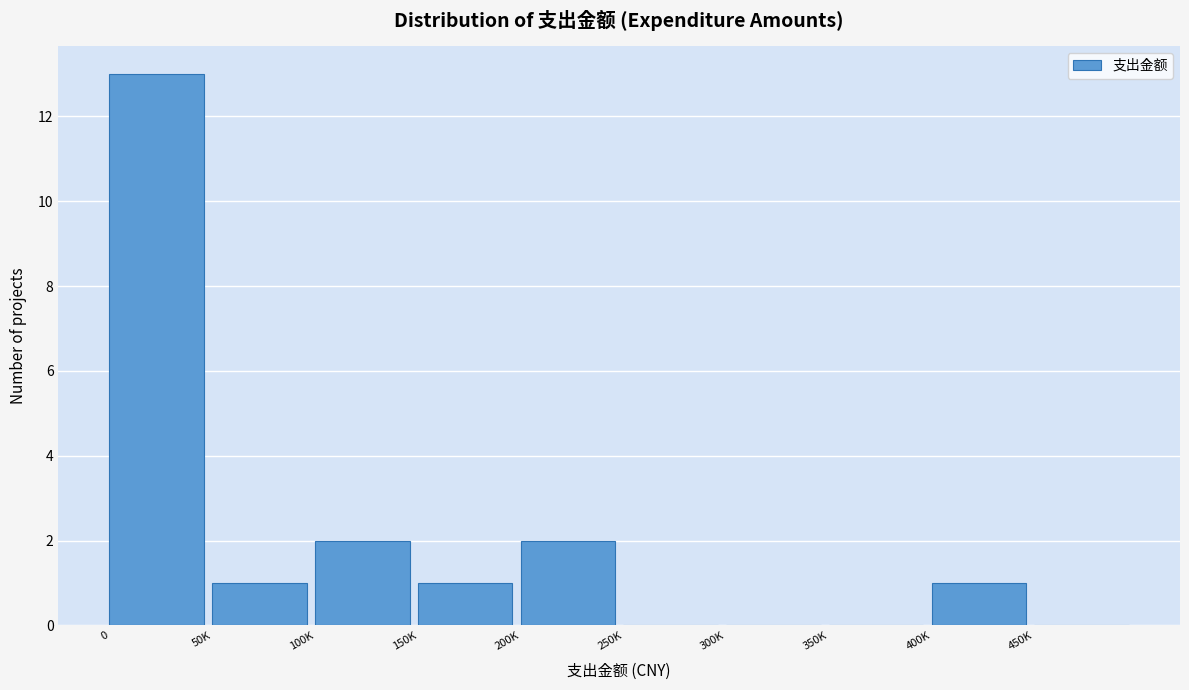

Reading left to right, what are all the values shown in this chart?

0=13	50K=1	100K=2	150K=1	200K=2	250K=0	300K=0	350K=0	400K=1	450K=0